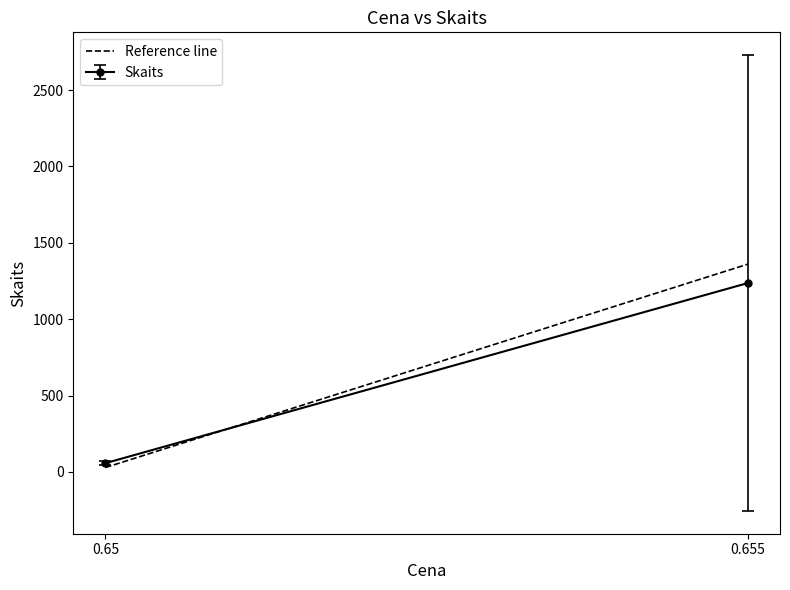

Approximately how many times larger is the value at 0.655 compared to 0.65?

47.4